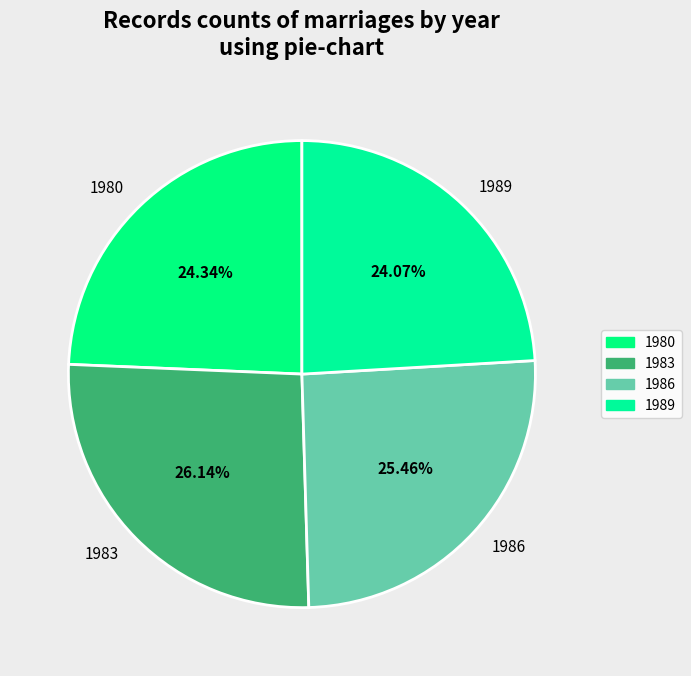

How many segments does this pie chart have?

4